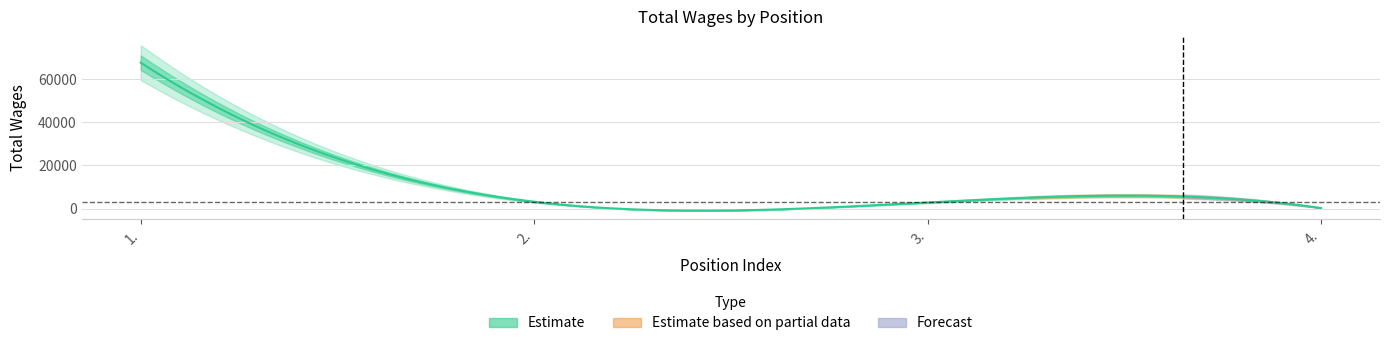

Reading left to right, transcribe all the data shown in this chart.

1.=67745	2.=3154	3.=2844	4.=270